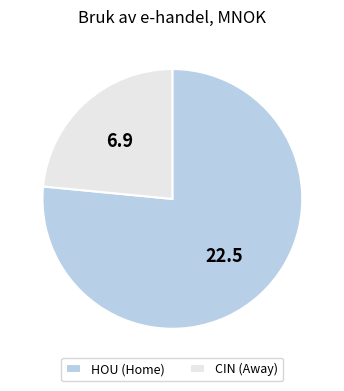

How many slices are in this pie chart?

2